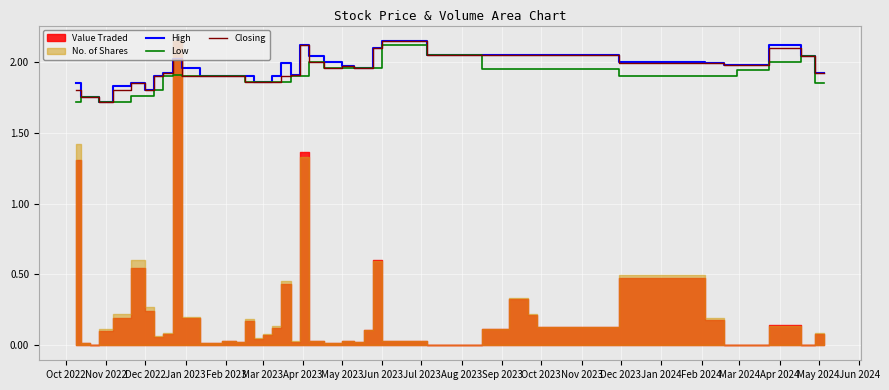

What is the minimum value for Closing?

1.7